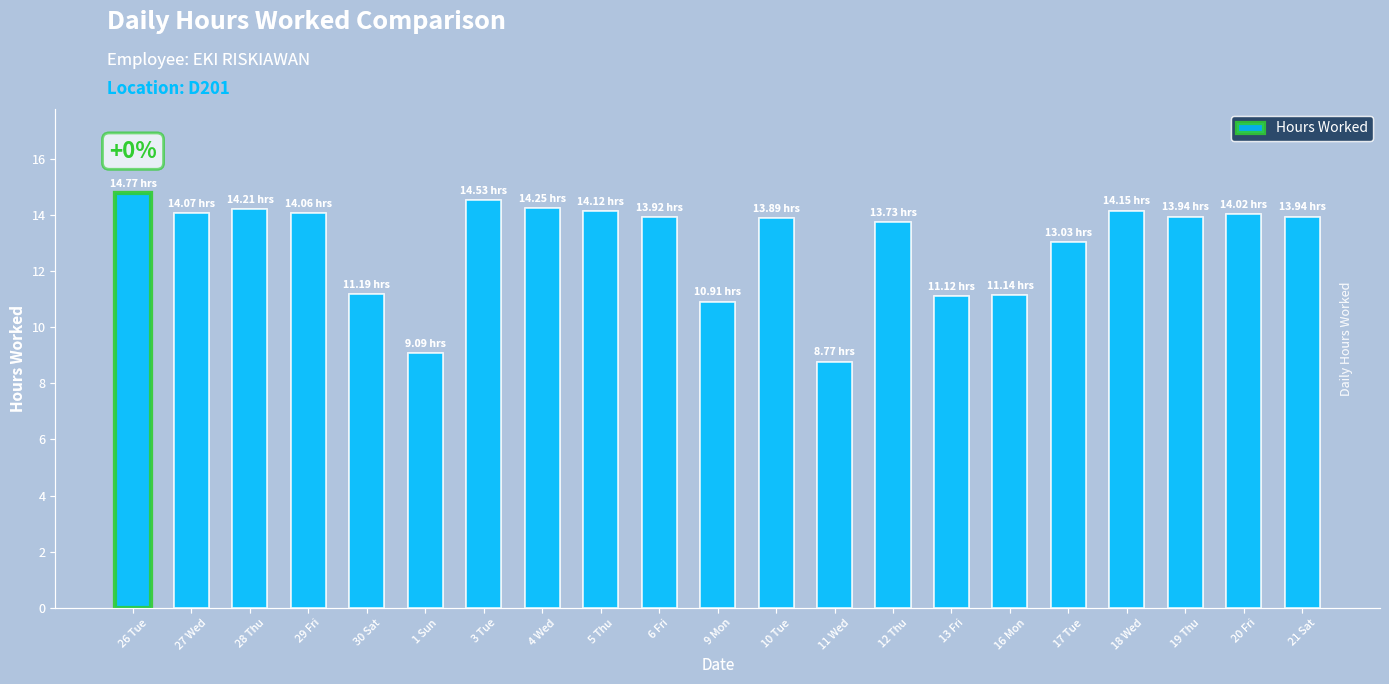

What is the difference between the maximum and minimum values?

6.0